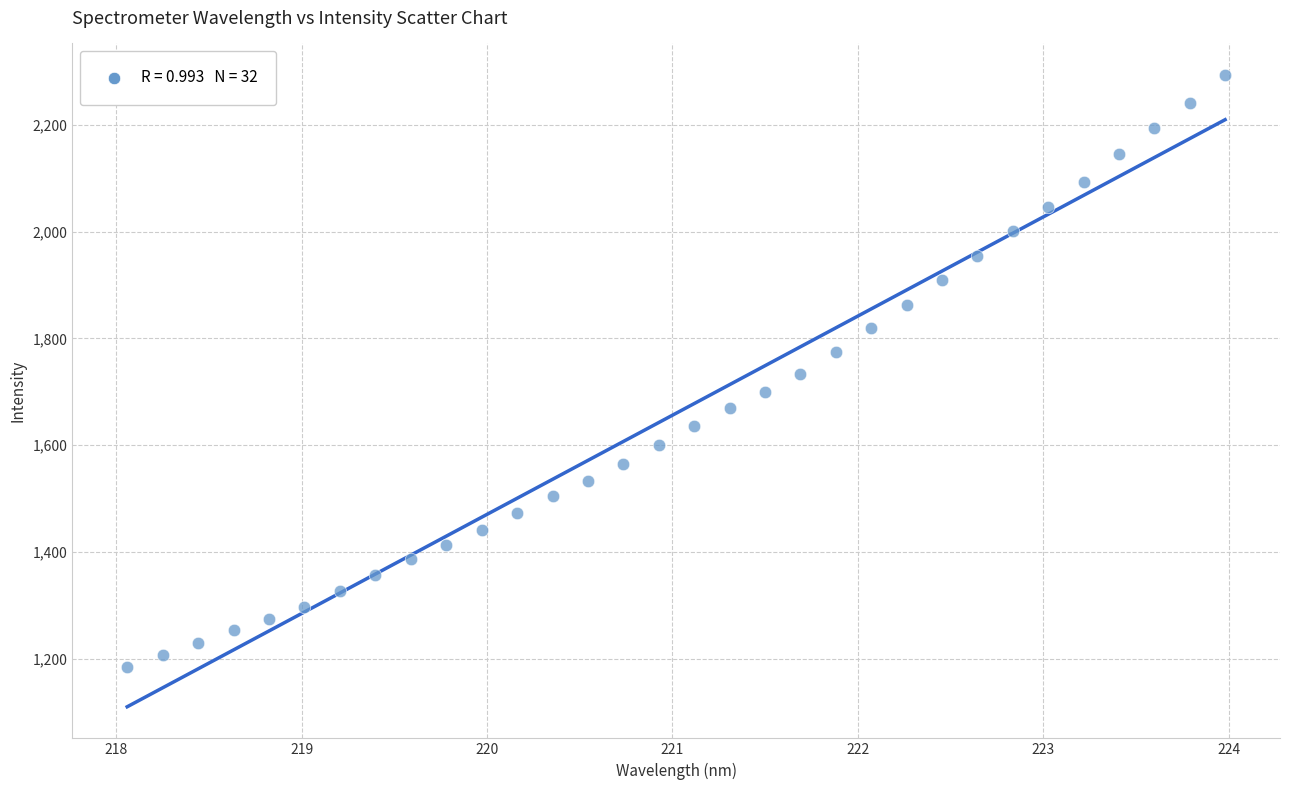

What is the range of X values (max minus min)?

5.9